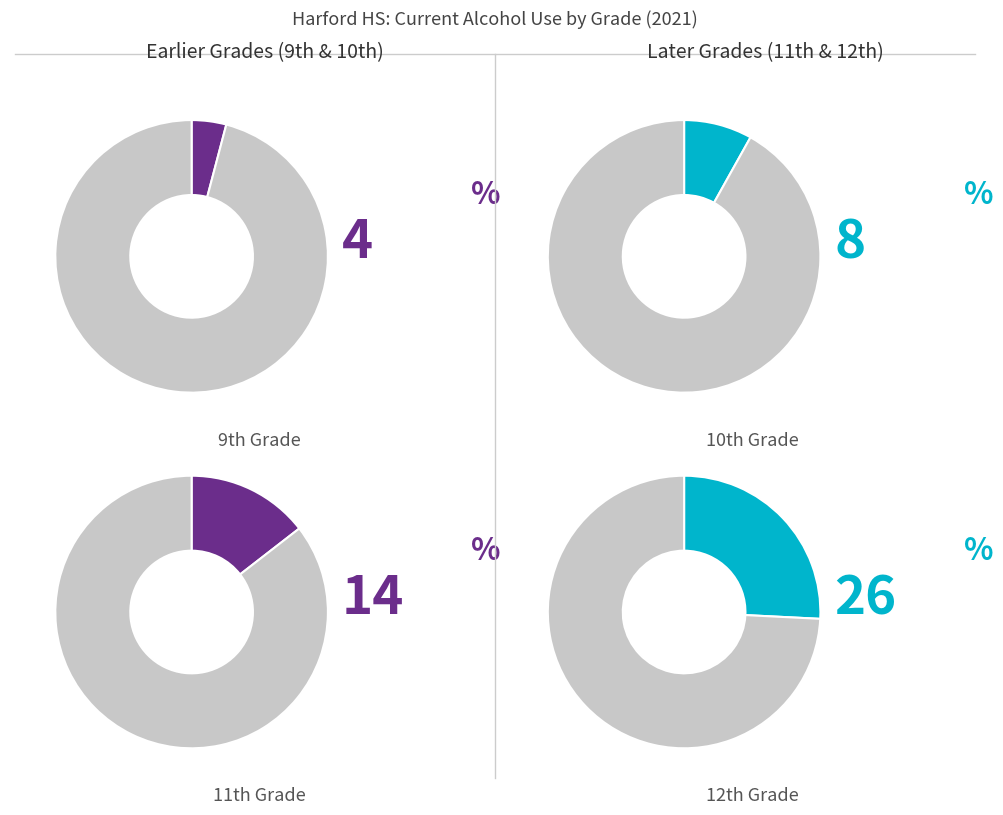

Which category has the biggest portion of the pie?

12th Grade